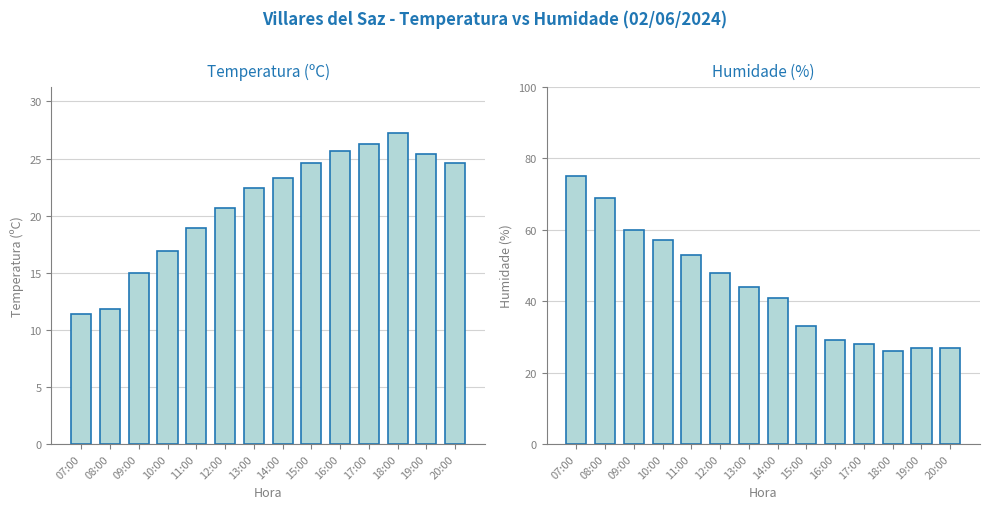

How many data points in Humidade (%) are less than 44?

7